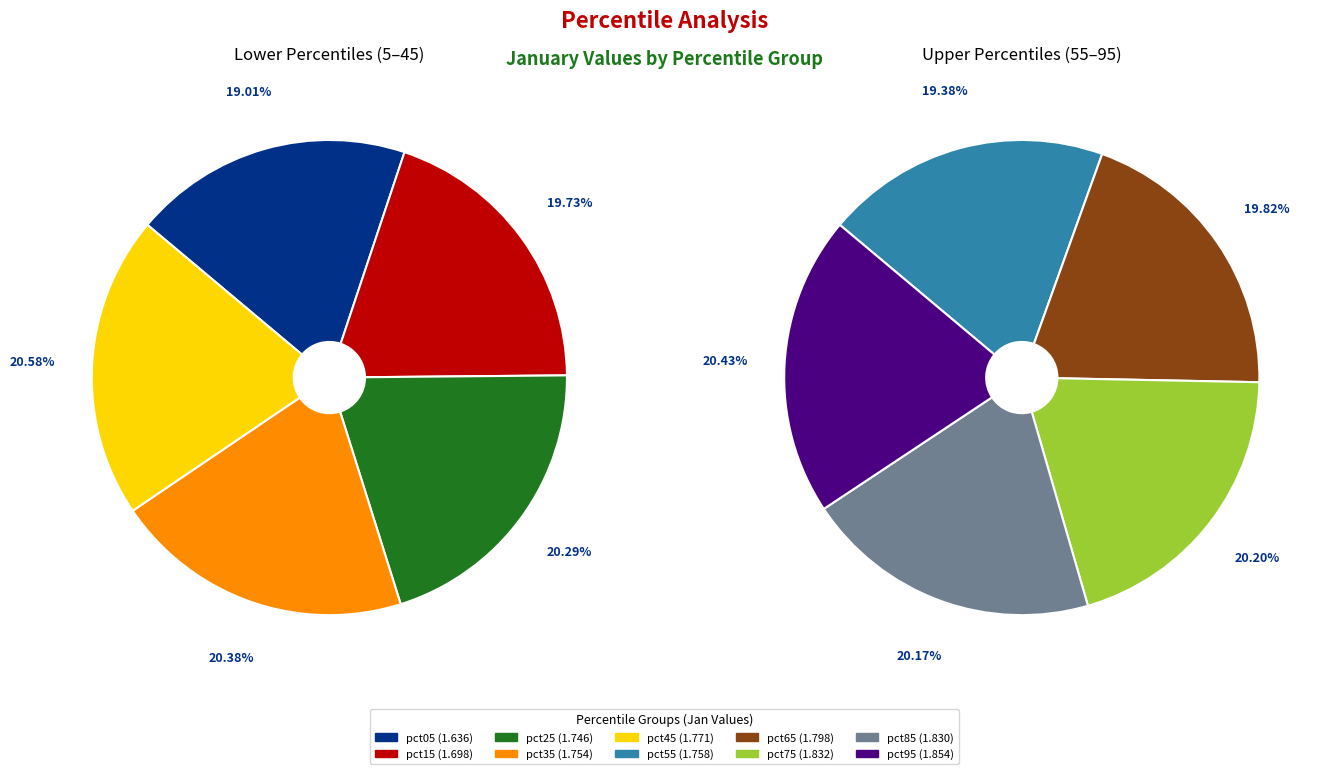

Combined, what portion of the pie is pct15 and pct55?

19.6%